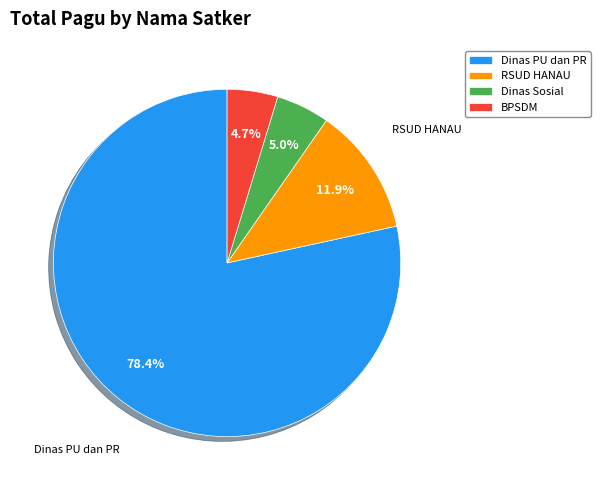

Does Dinas PU dan PR represent more than half of the total?

Yes